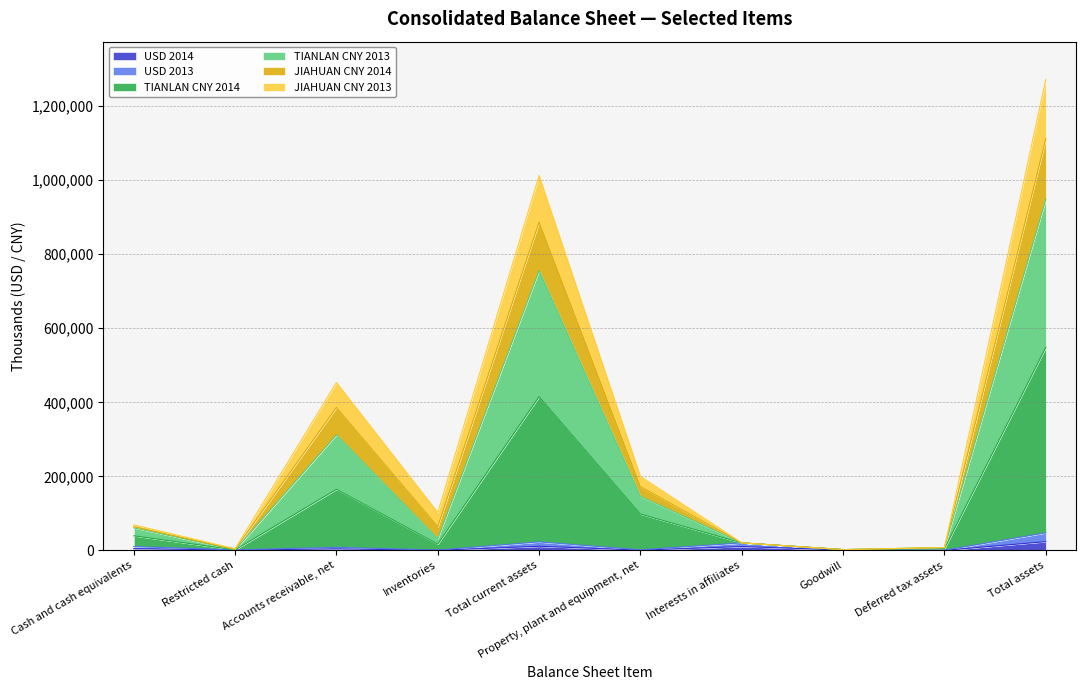

True or false: USD 2014 has more than 1 interior local peaks.

True